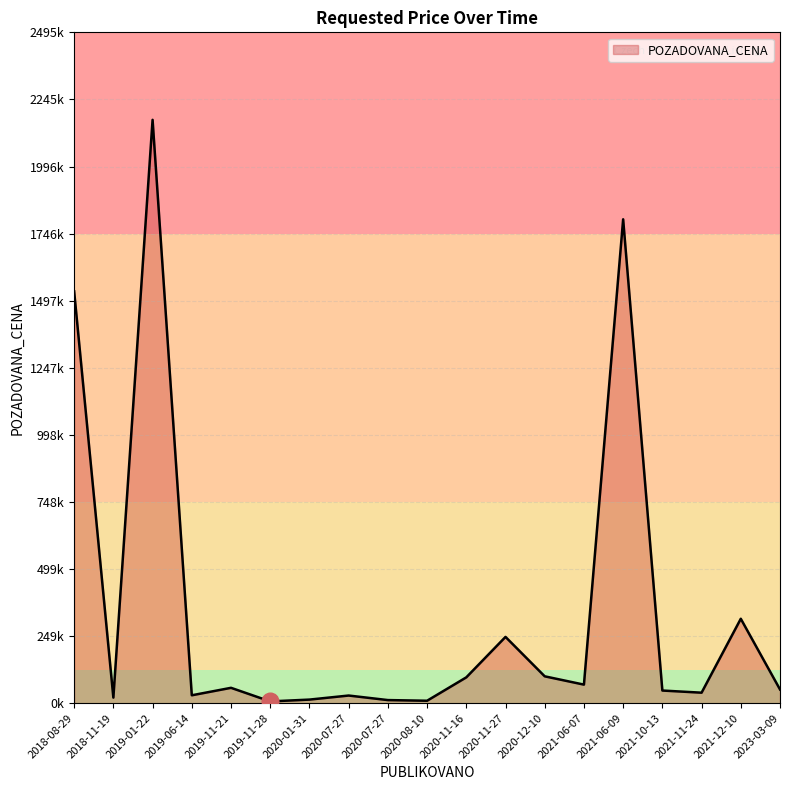

What is the difference between the maximum and minimum values?

2163460